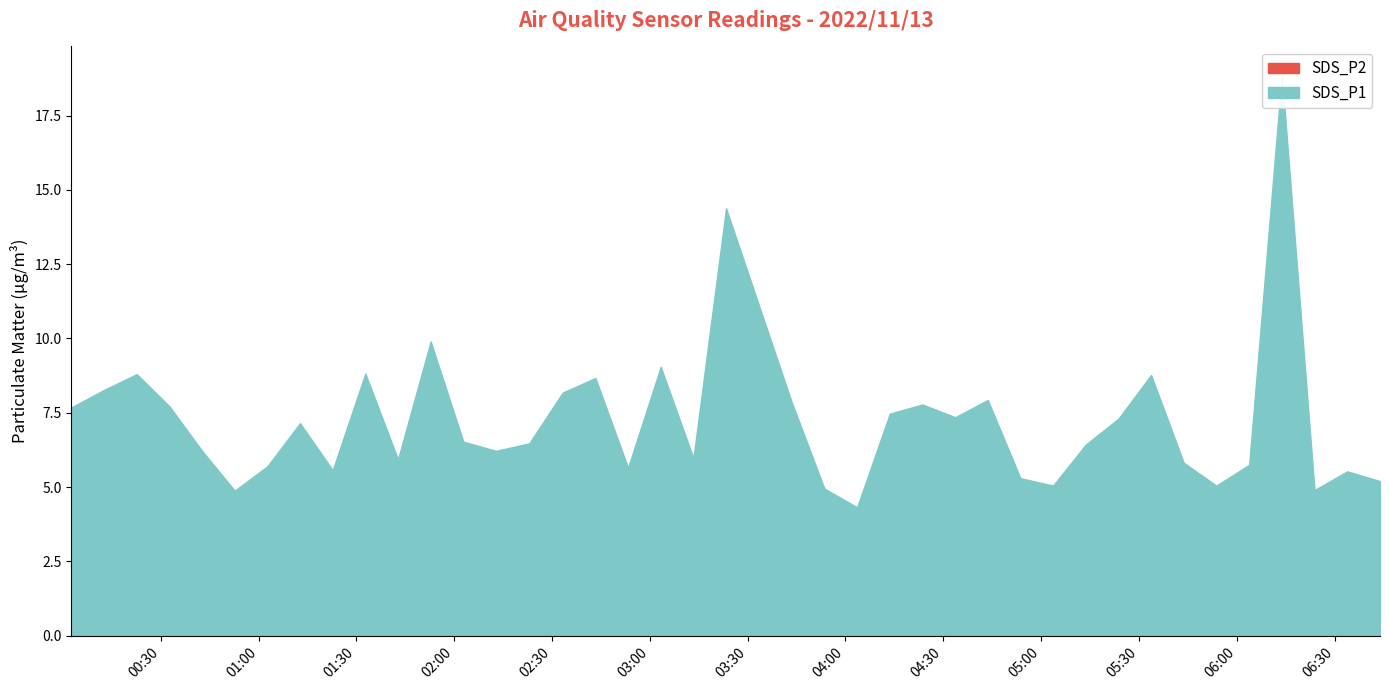

Reading right to left, transcribe all the data shown in this chart.

SDS_P1: 2022/11/13 06:43:57=5.2	2022/11/13 06:33:54=5.5	2022/11/13 06:23:52=4.9	2022/11/13 06:13:51=18.9	2022/11/13 06:03:49=5.8	2022/11/13 05:53:46=5.0	2022/11/13 05:43:45=5.8	2022/11/13 05:33:44=8.8	2022/11/13 05:23:43=7.3	2022/11/13 05:13:42=6.4	2022/11/13 05:03:41=5.0	2022/11/13 04:53:40=5.3	2022/11/13 04:43:39=7.9	2022/11/13 04:33:38=7.3	2022/11/13 04:23:37=7.8	2022/11/13 04:13:36=7.5	2022/11/13 04:03:34=4.3	2022/11/13 03:53:33=5.0	2022/11/13 03:43:32=7.8	2022/11/13 03:23:23=14.4	2022/11/13 03:13:22=6.0	2022/11/13 03:03:21=9.1	2022/11/13 02:53:20=5.7	2022/11/13 02:43:19=8.7	2022/11/13 02:33:18=8.2	2022/11/13 02:23:00=6.5	2022/11/13 02:12:51=6.2	2022/11/13 02:02:48=6.5	2022/11/13 01:52:47=9.9	2022/11/13 01:42:46=5.9	2022/11/13 01:32:45=8.8	2022/11/13 01:22:44=5.6	2022/11/13 01:12:43=7.2	2022/11/13 01:02:42=5.7	2022/11/13 00:52:41=4.9	2022/11/13 00:42:40=6.2	2022/11/13 00:32:39=7.7	2022/11/13 00:22:38=8.8	2022/11/13 00:12:37=8.3	2022/11/13 00:02:36=7.7
SDS_P2: 2022/11/13 06:43:57=2.6	2022/11/13 06:33:54=3.1	2022/11/13 06:23:52=3.2	2022/11/13 06:13:51=3.8	2022/11/13 06:03:49=3.6	2022/11/13 05:53:46=2.7	2022/11/13 05:43:45=3.5	2022/11/13 05:33:44=3.0	2022/11/13 05:23:43=3.7	2022/11/13 05:13:42=3.4	2022/11/13 05:03:41=3.5	2022/11/13 04:53:40=3.0	2022/11/13 04:43:39=4.7	2022/11/13 04:33:38=4.0	2022/11/13 04:23:37=3.7	2022/11/13 04:13:36=4.1	2022/11/13 04:03:34=3.2	2022/11/13 03:53:33=3.2	2022/11/13 03:43:32=3.3	2022/11/13 03:23:23=4.3	2022/11/13 03:13:22=3.8	2022/11/13 03:03:21=4.5	2022/11/13 02:53:20=3.4	2022/11/13 02:43:19=4.3	2022/11/13 02:33:18=4.6	2022/11/13 02:23:00=3.8	2022/11/13 02:12:51=3.9	2022/11/13 02:02:48=4.1	2022/11/13 01:52:47=4.5	2022/11/13 01:42:46=3.0	2022/11/13 01:32:45=4.1	2022/11/13 01:22:44=3.6	2022/11/13 01:12:43=4.2	2022/11/13 01:02:42=3.4	2022/11/13 00:52:41=3.1	2022/11/13 00:42:40=2.5	2022/11/13 00:32:39=4.0	2022/11/13 00:22:38=3.6	2022/11/13 00:12:37=4.8	2022/11/13 00:02:36=3.9